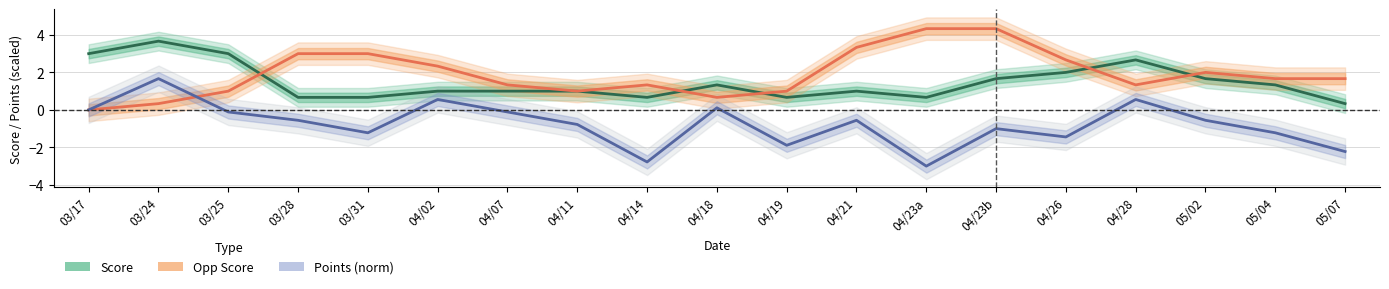

Rank the categories by Opp Score value from lowest to highest.

03/17, 03/24, 04/18, 03/25, 04/11, 04/19, 04/07, 04/14, 04/28, 05/04, 05/07, 05/02, 04/02, 04/26, 03/28, 03/31, 04/21, 04/23a, 04/23b